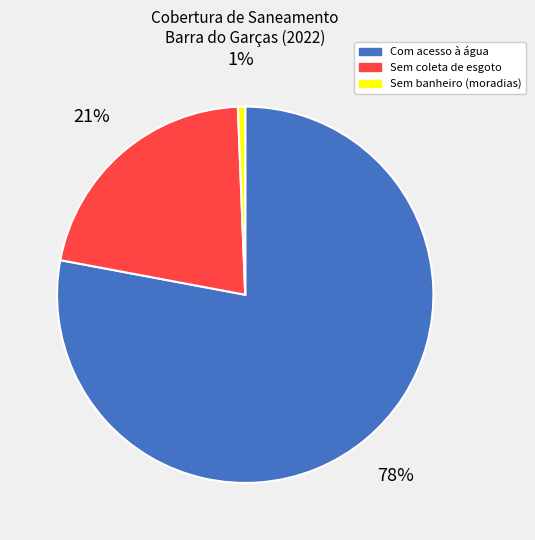

To the nearest percent, what percentage of the pie is Sem coleta de esgoto?

21%